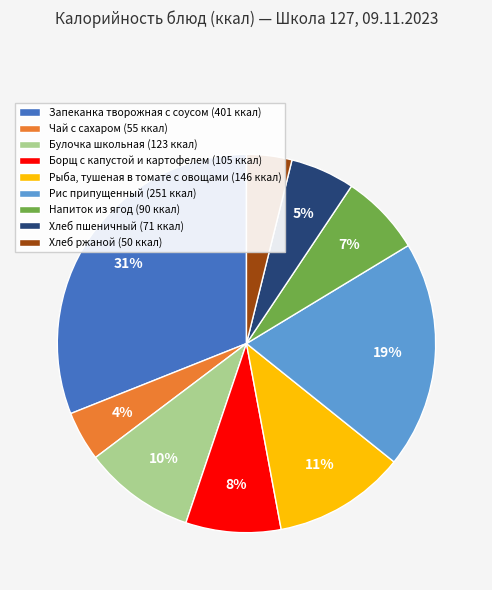

True or false: Булочка школьная accounts for 10% of the total.

True